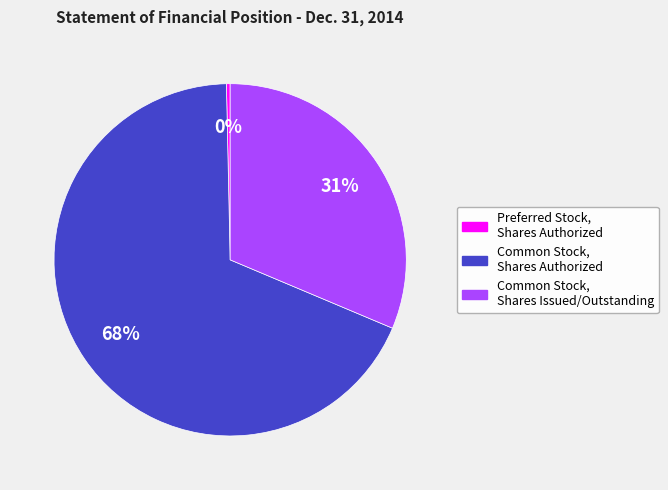

True or false: Preferred Stock, Shares Authorized accounts for 12% of the total.

False